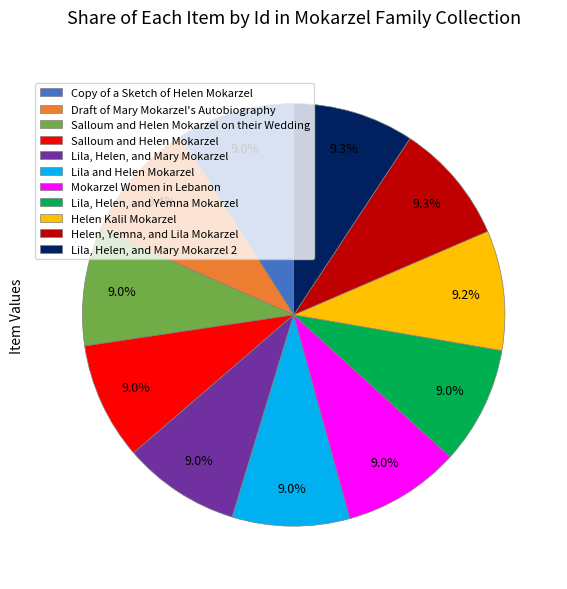

What percentage is the Helen Kalil Mokarzel slice, to the nearest percent?

9%